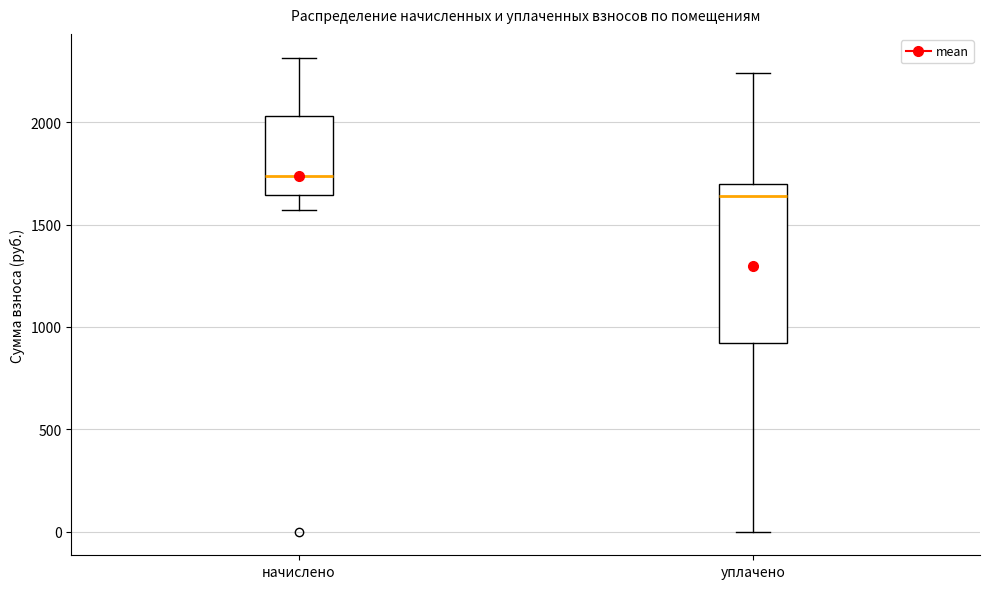

Comparing the boxes themselves (not the whiskers), which one is the tallest?

уплачено